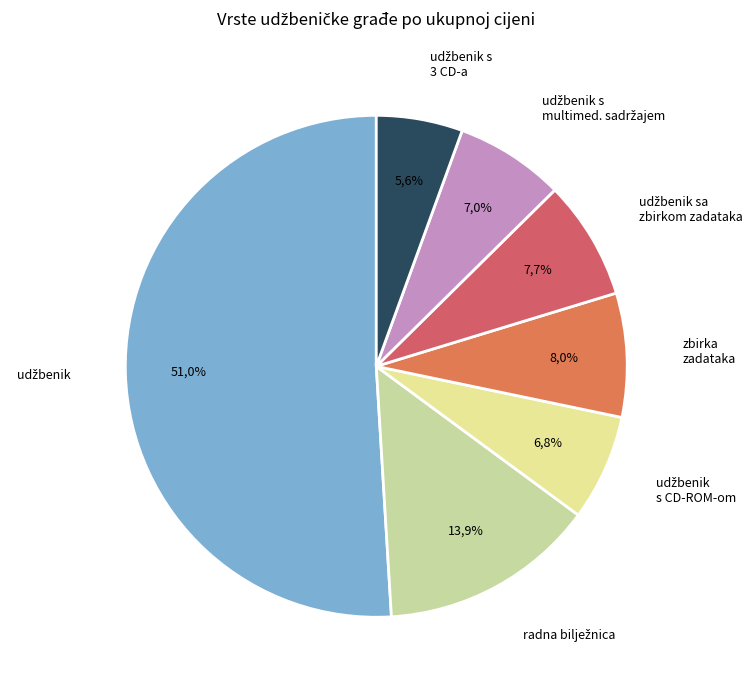

How many segments does this pie chart have?

7